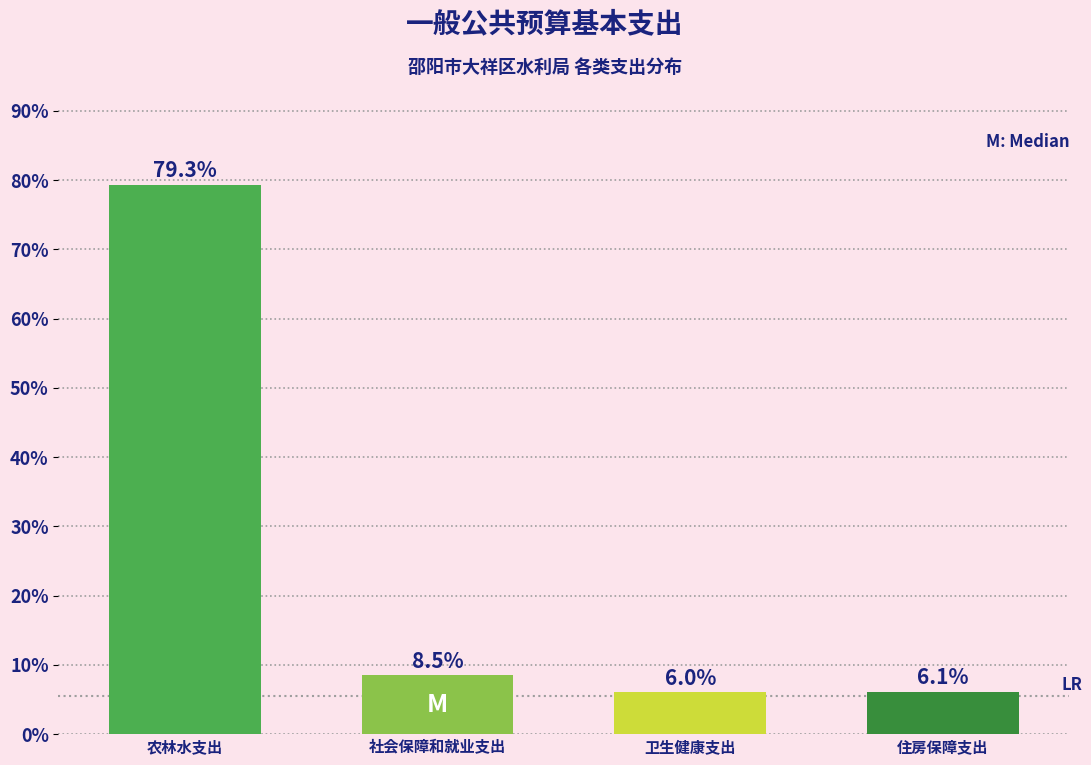

Reading left to right, what are all the values shown in this chart?

79.3	8.5	6.0	6.1